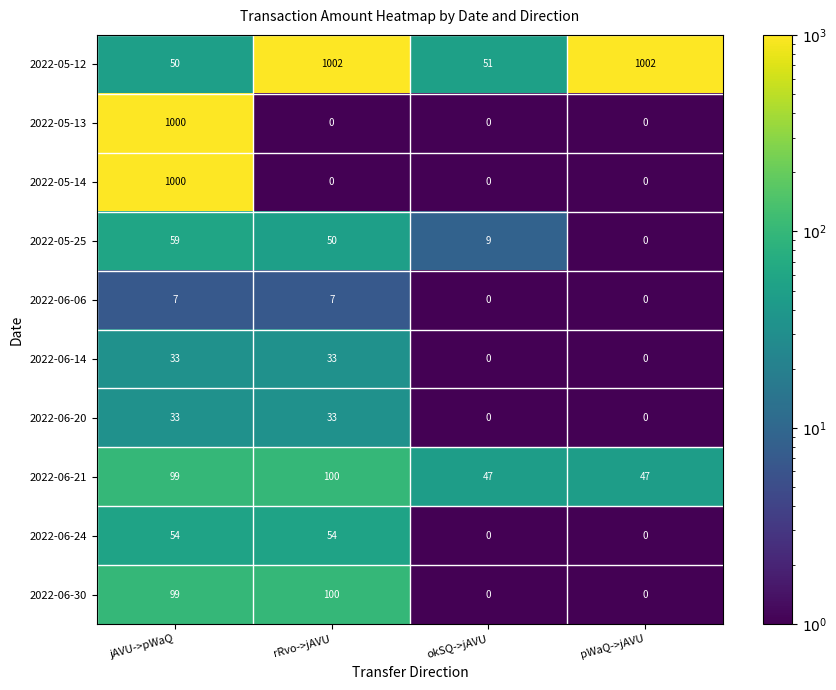

Which category has the highest value in the 2022-05-25 series?

jAVU->pWaQ